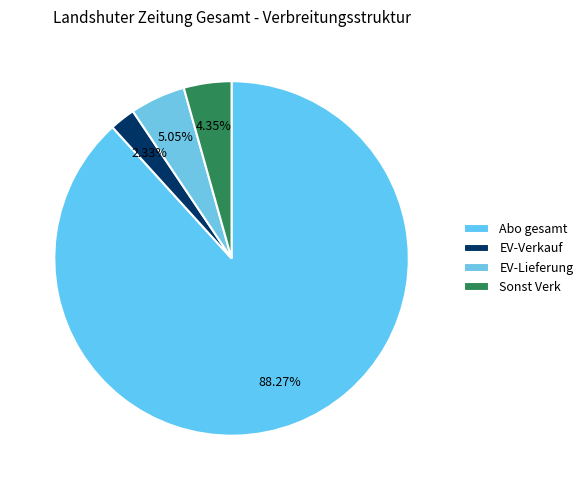

What percentage is the Sonst Verk slice, to the nearest percent?

4%